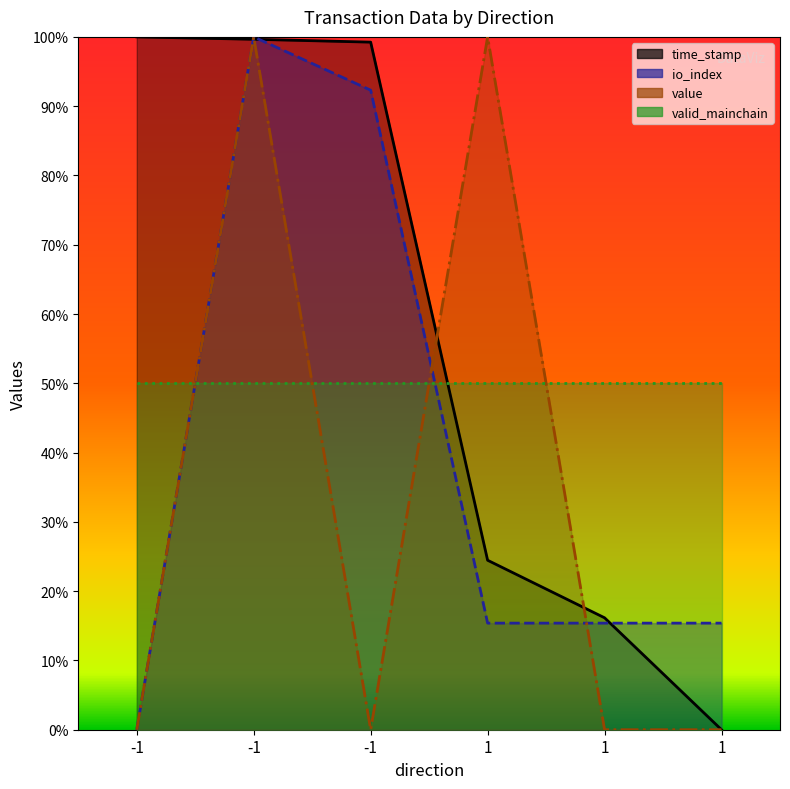

Count the number of categories in the chart.

6